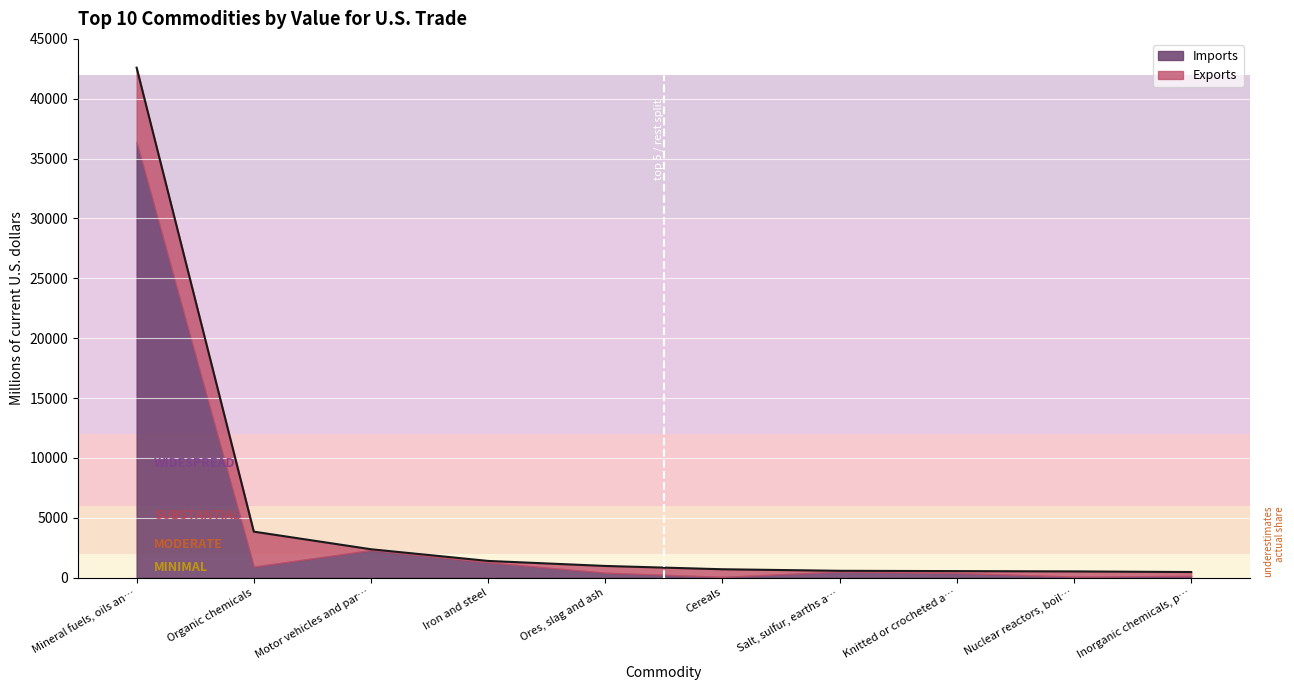

What is the value of the 10th point from the left?

461